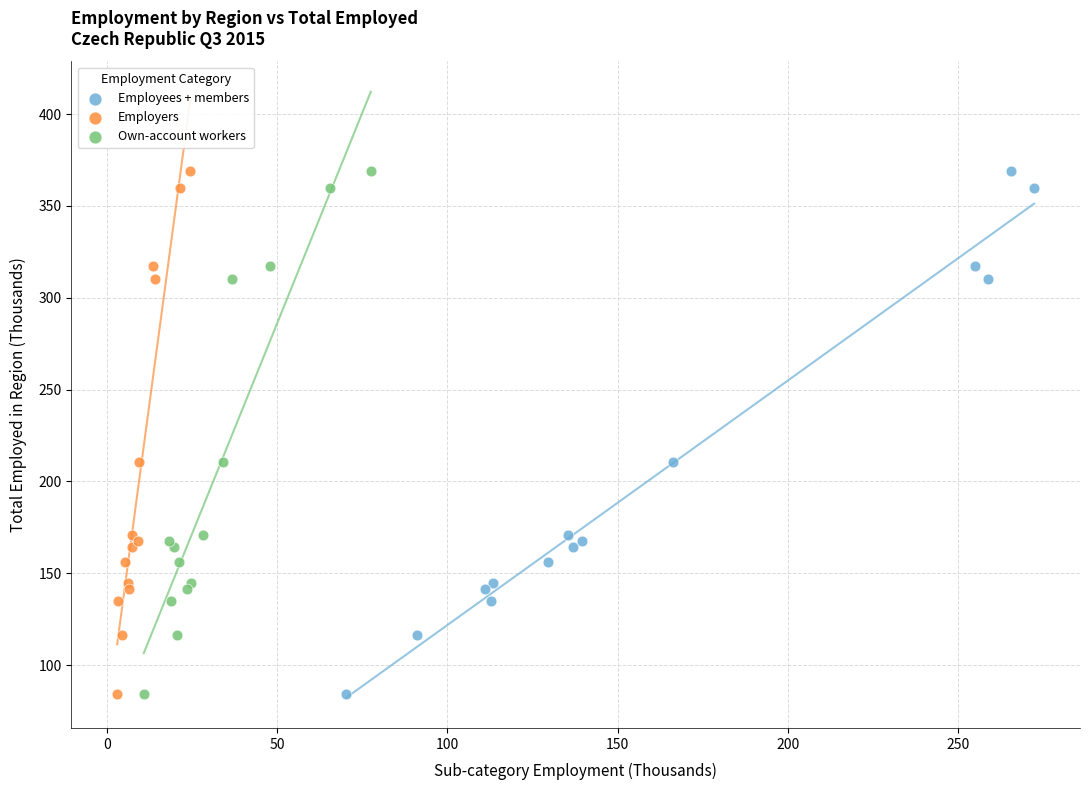

What are all the series names shown in the legend?

Employees + members, Employers, Own-account workers